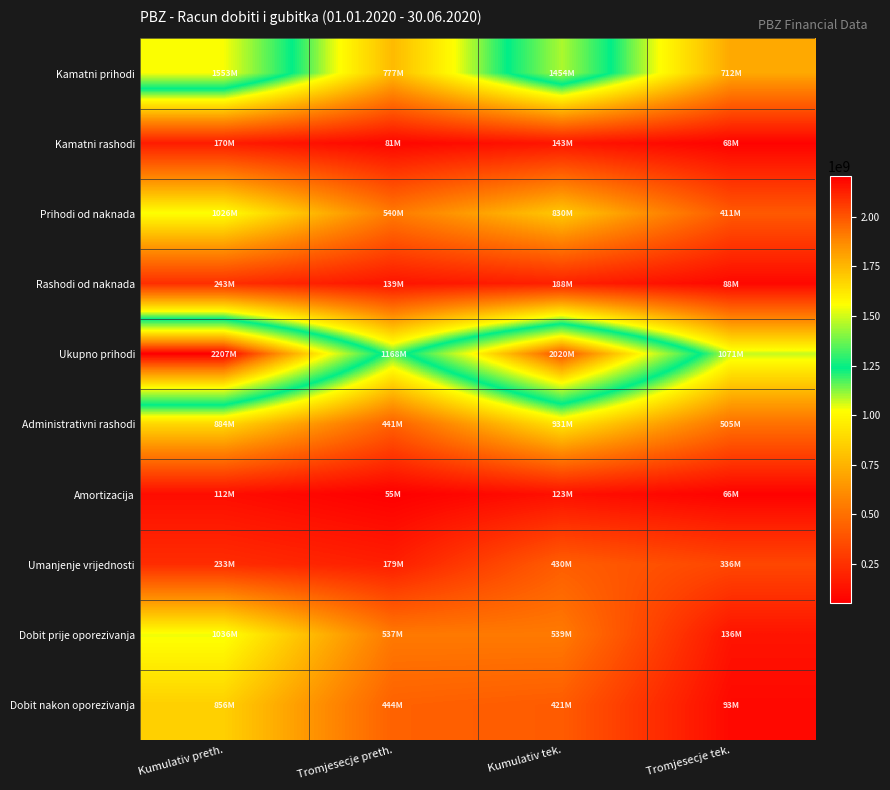

Between Tromjesecje preth. and Kumulativ tek., which is larger?

Kumulativ tek.